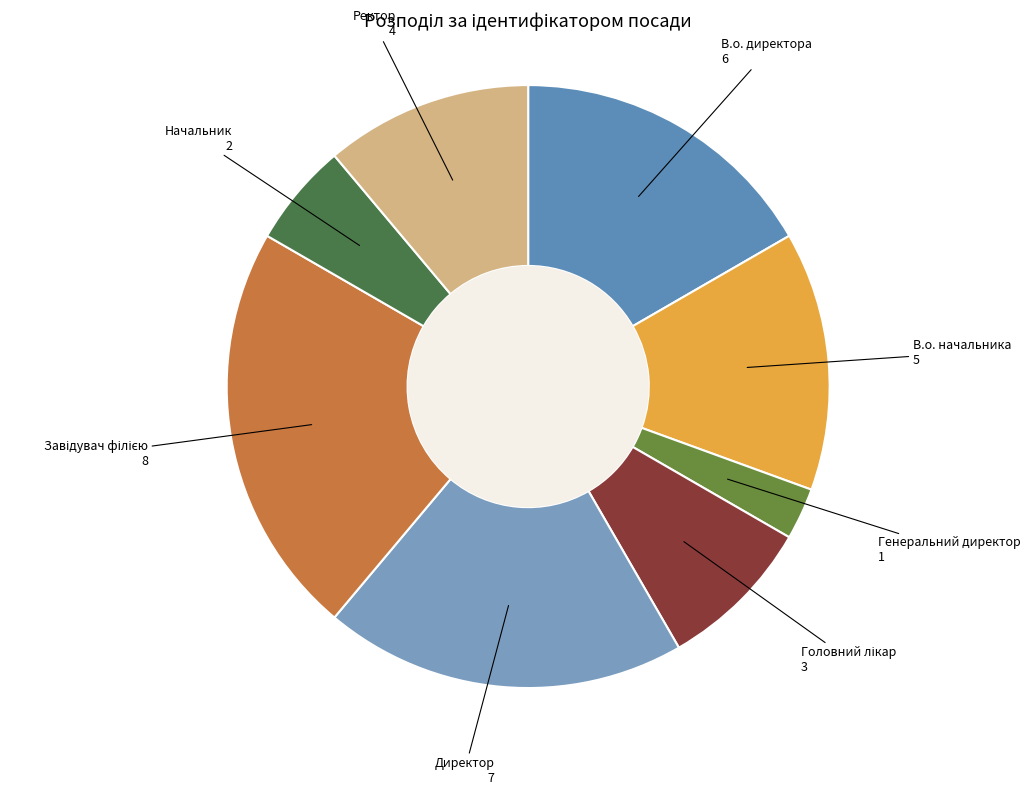

Does Генеральний директор account for over 50% of the chart?

No